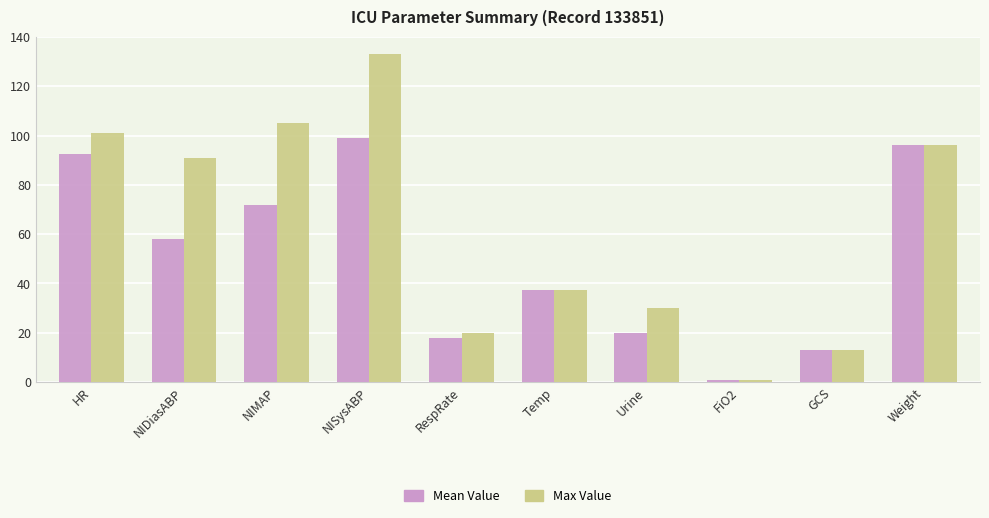

Between NISysABP and RespRate, which series saw the biggest shift?

Max Value